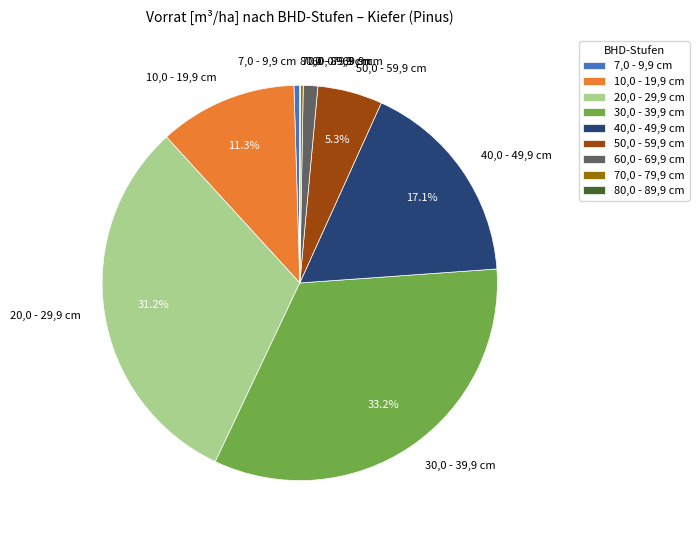

Is 40,0 - 49,9 cm the majority of the pie?

No